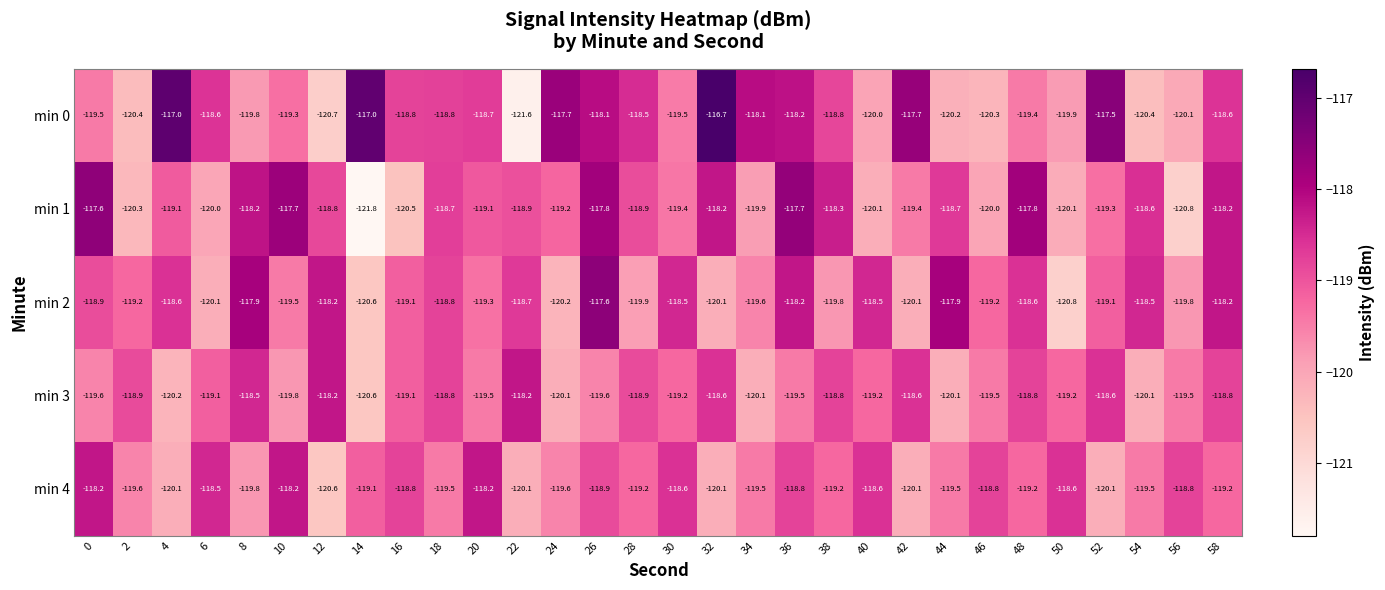

True or false: min 0 has a value of -118.7 at 20.

True